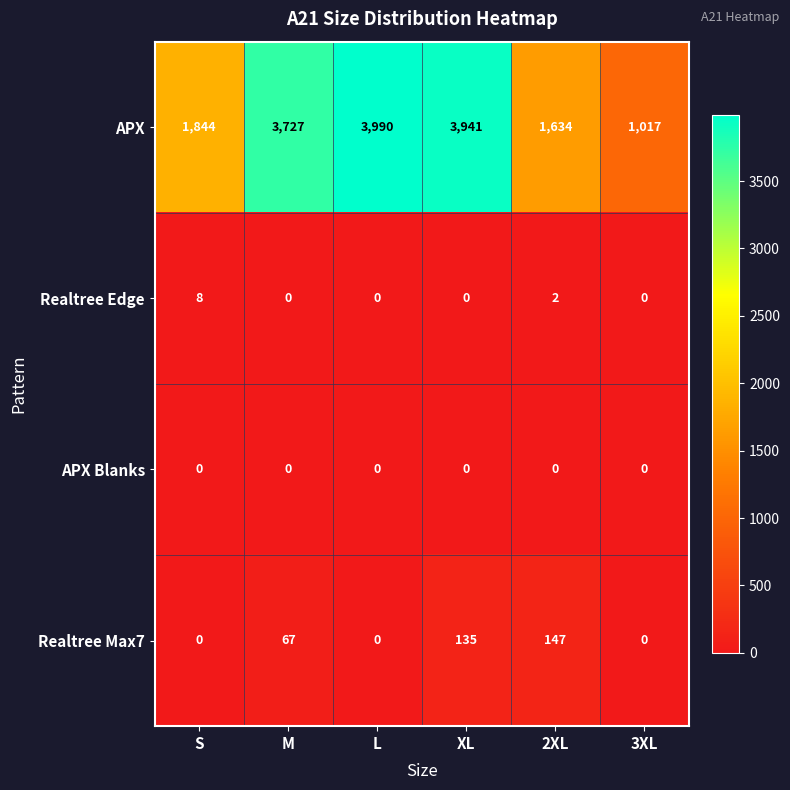

Which label corresponds to the largest value in the chart?

L